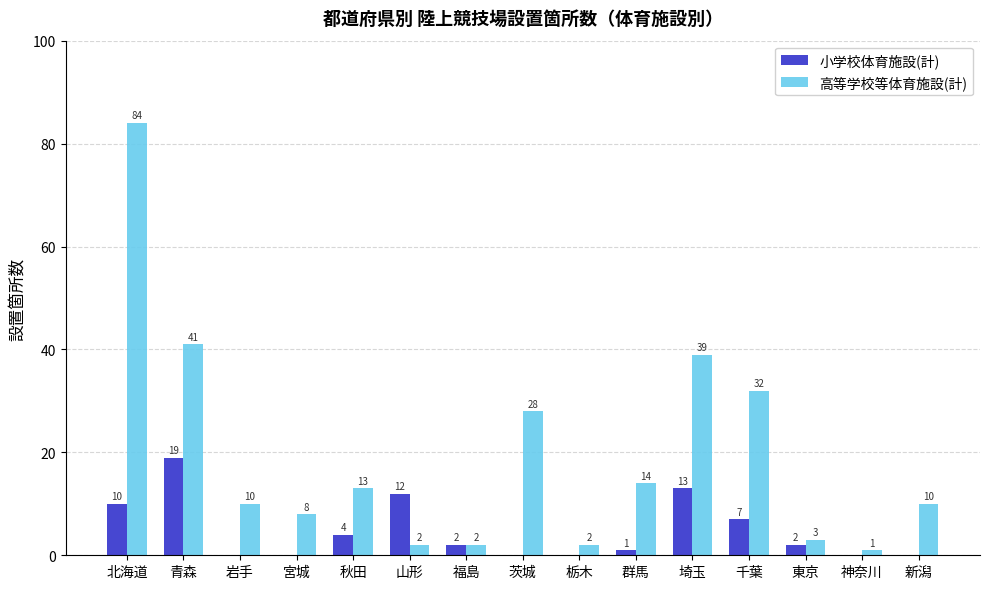

Reading right to left, extract all data points from this chart.

小学校体育施設(計): 新潟=0	神奈川=0	東京=2	千葉=7	埼玉=13	群馬=1	栃木=0	茨城=0	福島=2	山形=12	秋田=4	宮城=0	岩手=0	青森=19	北海道=10
高等学校等体育施設(計): 新潟=10	神奈川=1	東京=3	千葉=32	埼玉=39	群馬=14	栃木=2	茨城=28	福島=2	山形=2	秋田=13	宮城=8	岩手=10	青森=41	北海道=84